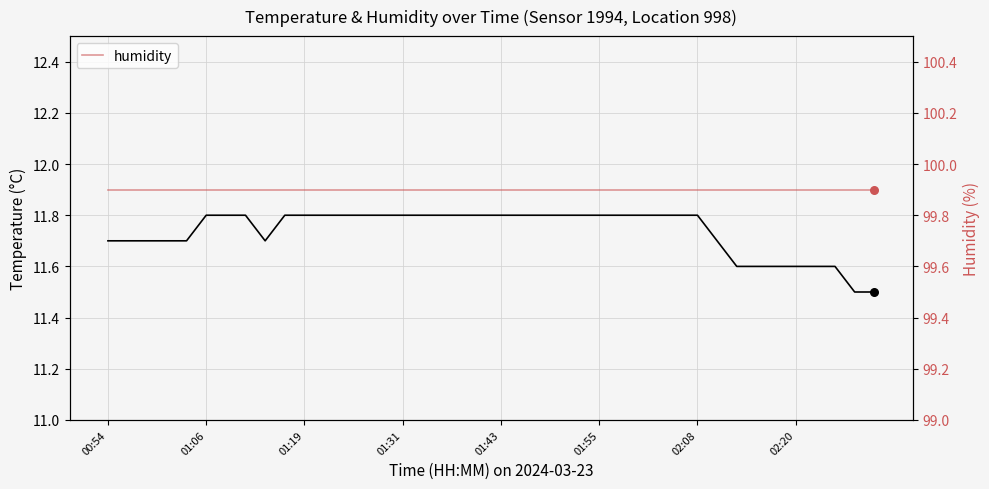

Is the value of temperature at 01:19 greater than the value of humidity at 15?

No